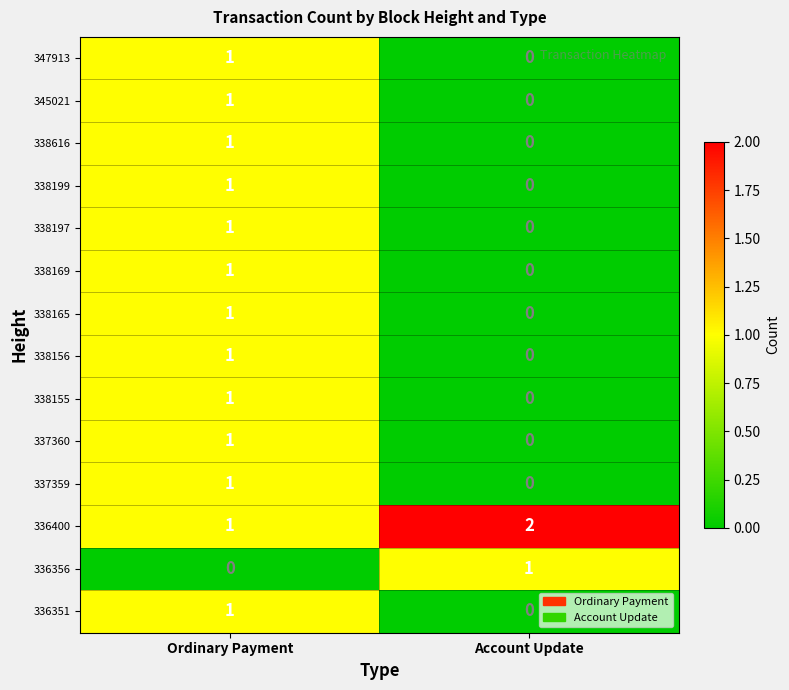

Is it true that 336351 equals 0 at Account Update?

True